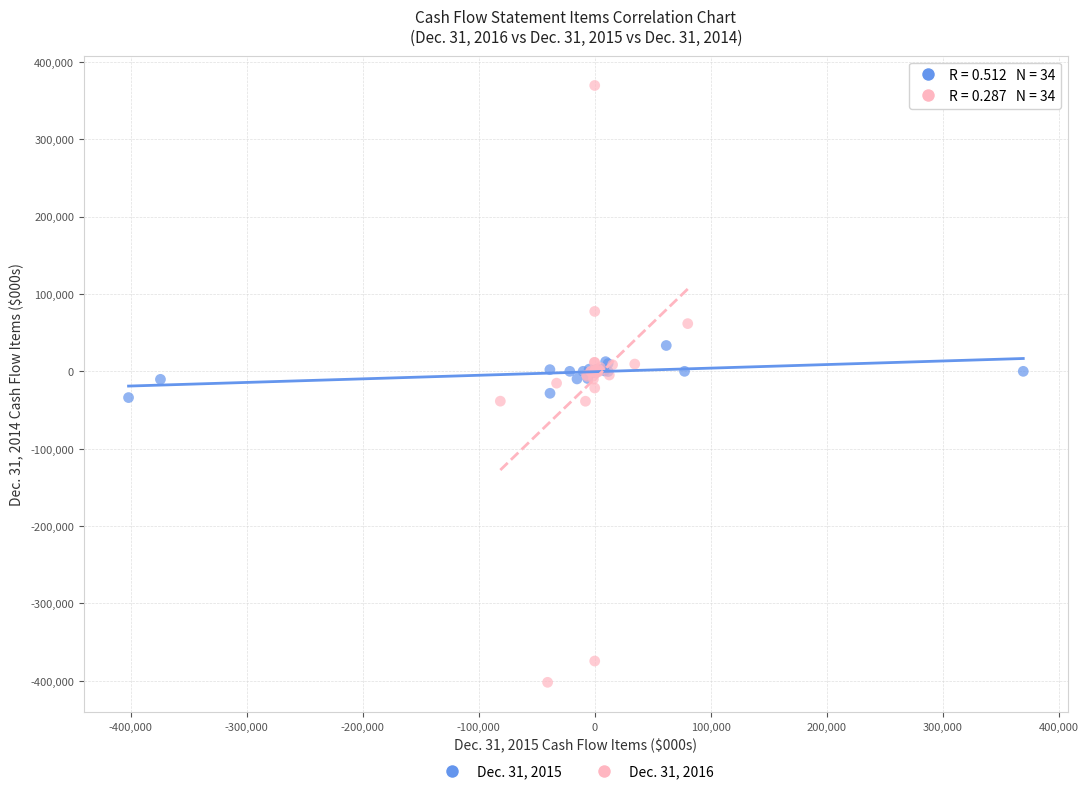

Which series reaches the minimum Y coordinate?

Dec. 31, 2016